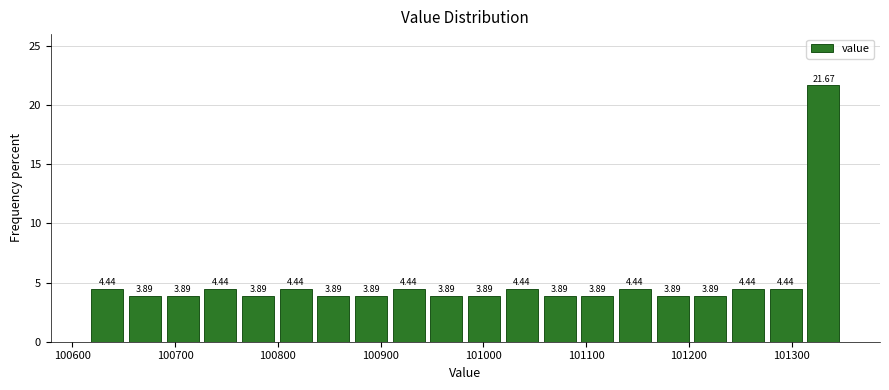

Read against the x-axis, roughly where is the centre of the tallest bar?

101330